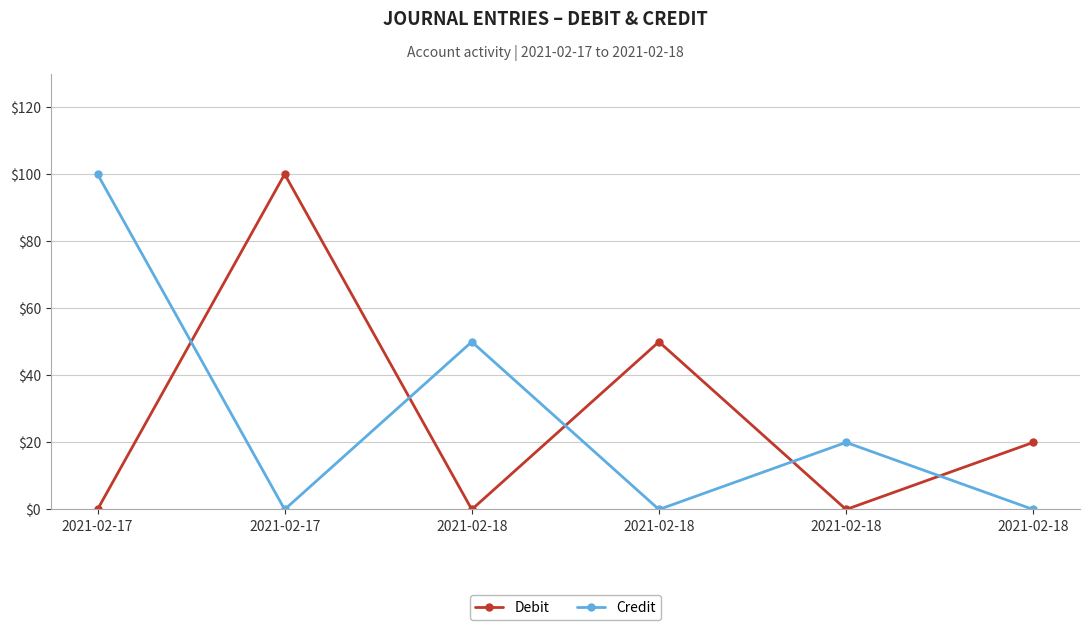

Does the chart display data point markers on the line(s)?

Yes